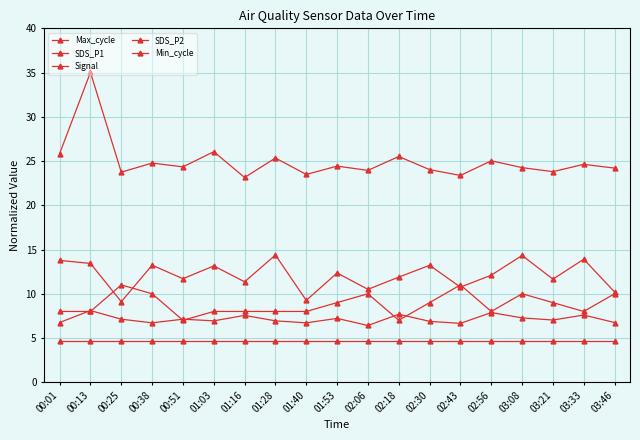

Where is Min_cycle nearest to the value 4?

00:01